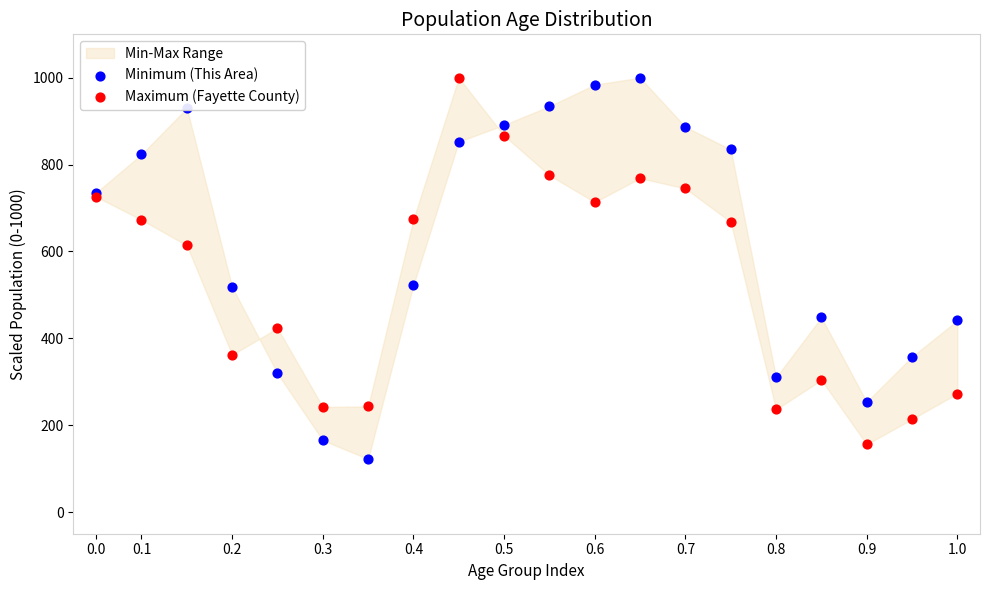

Which series reaches the maximum Y coordinate?

Minimum (This Area)